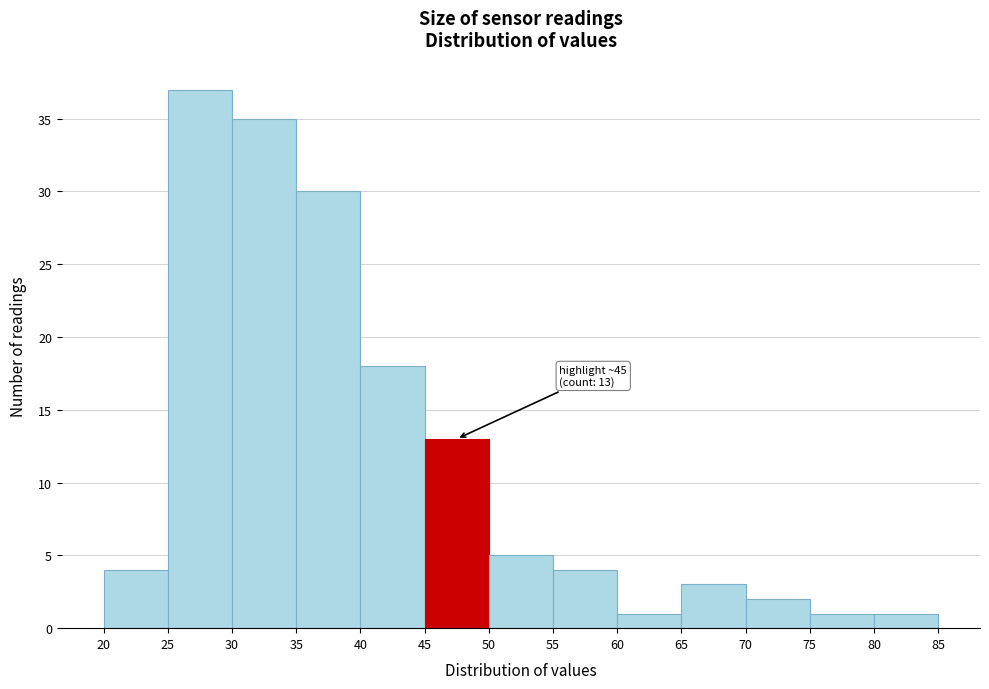

Which range on the x-axis has the tallest bar?

25 to 30